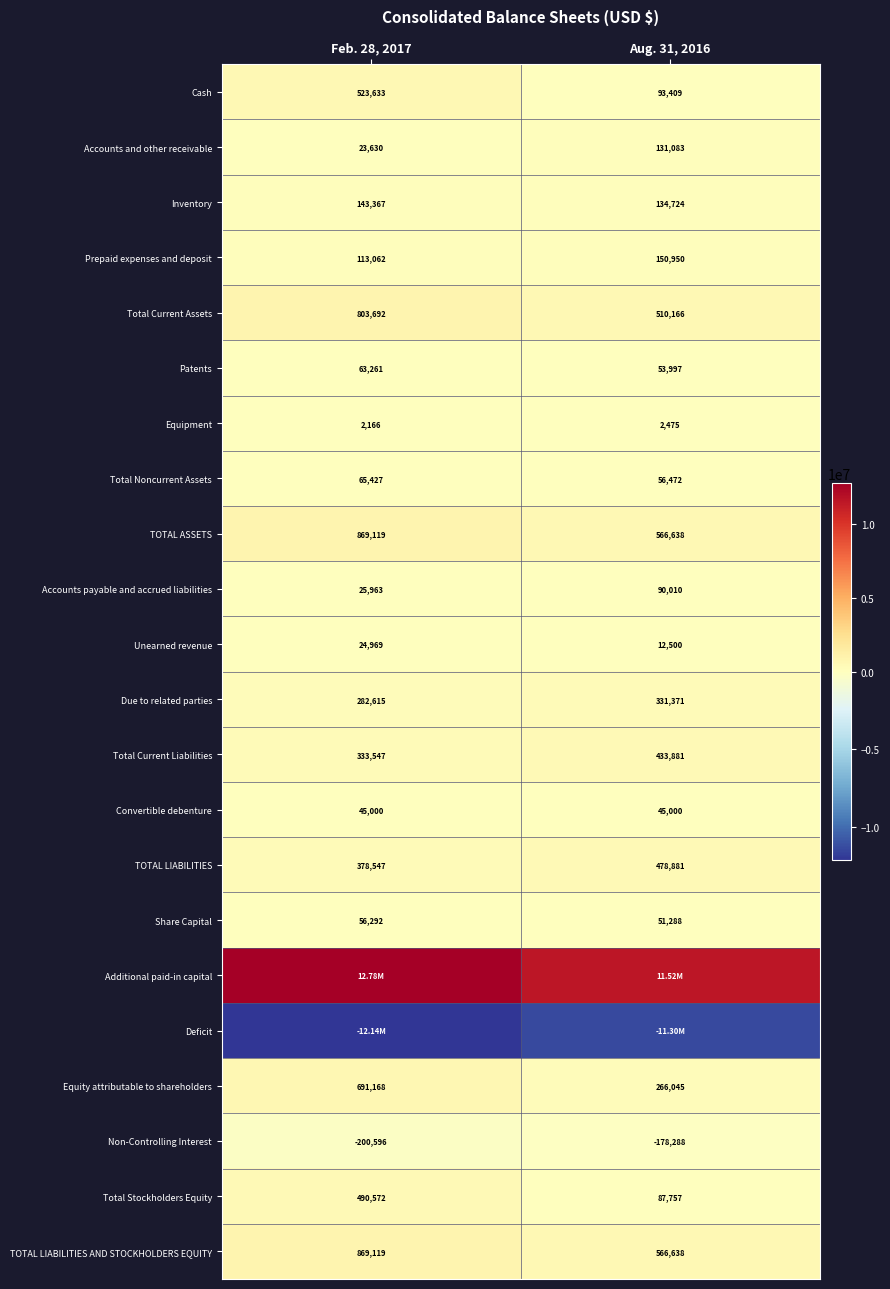

Rank the categories by Total Current Assets value from lowest to highest.

Aug. 31, 2016, Feb. 28, 2017